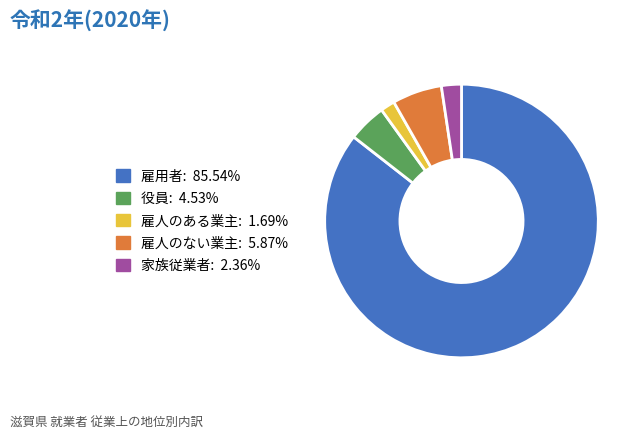

Is there a majority slice in this chart?

Yes